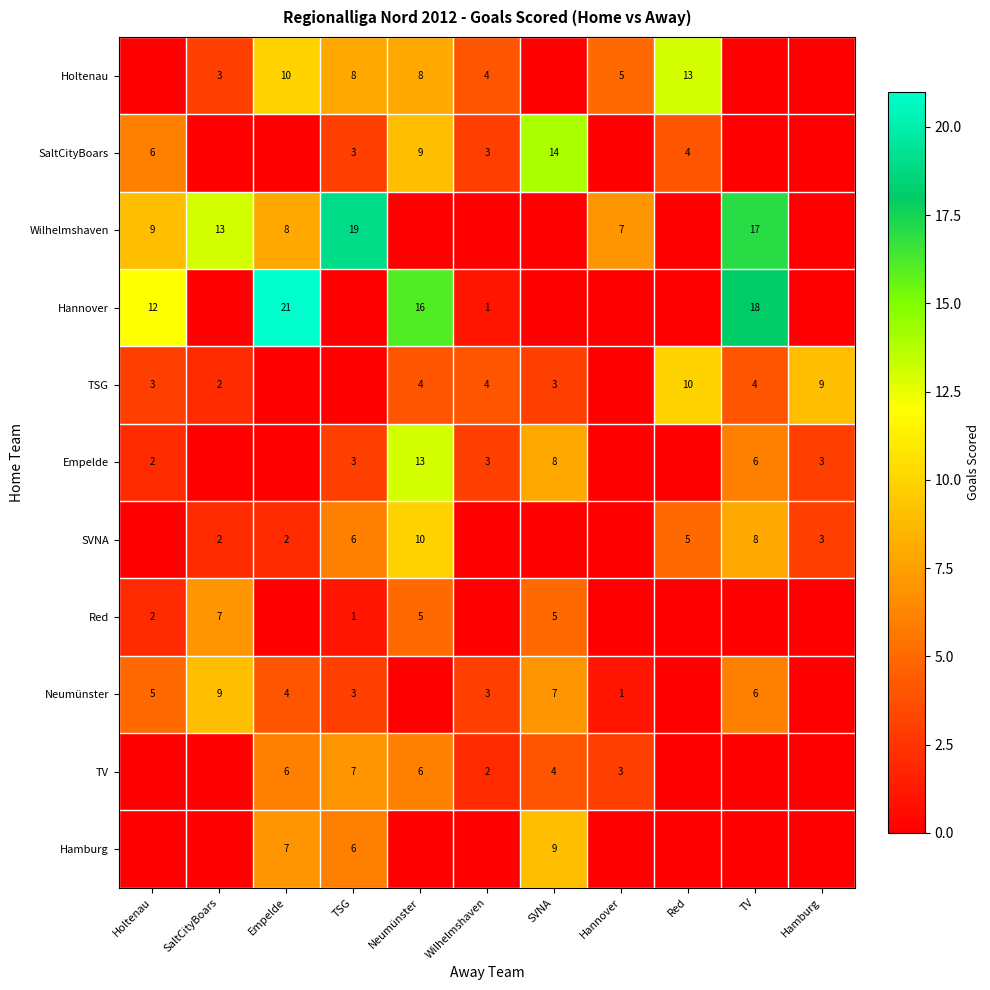

What is the sum of the SVNA values at Empelde and SaltCityBoars?

4